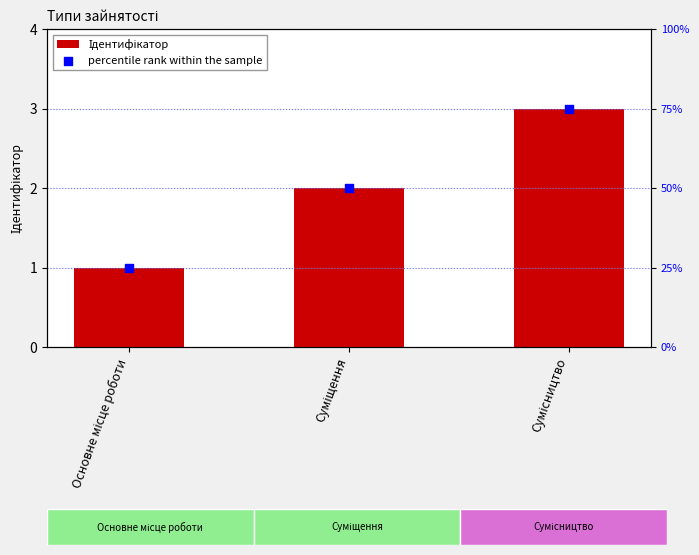

Which series contains the lowest Y value?

Ідентифікатор